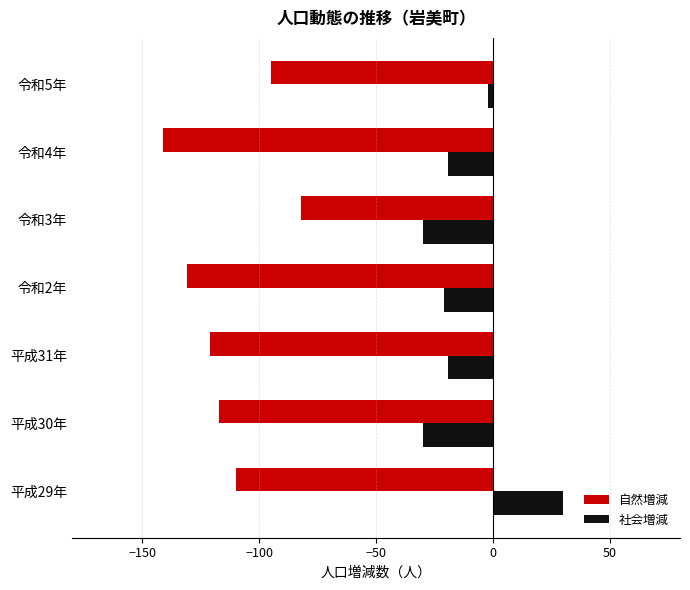

Is the value of 社会増減 at 平成30年 greater than the value of 自然増減 at 平成29年?

Yes